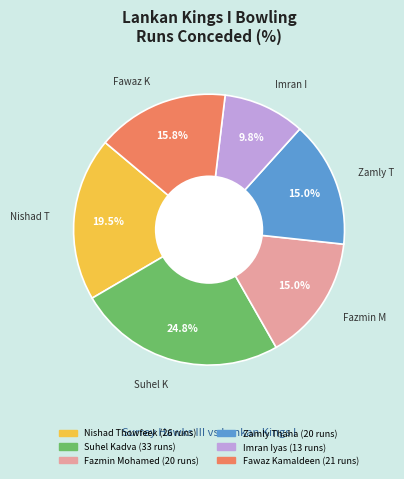

Does any single category account for the majority?

No